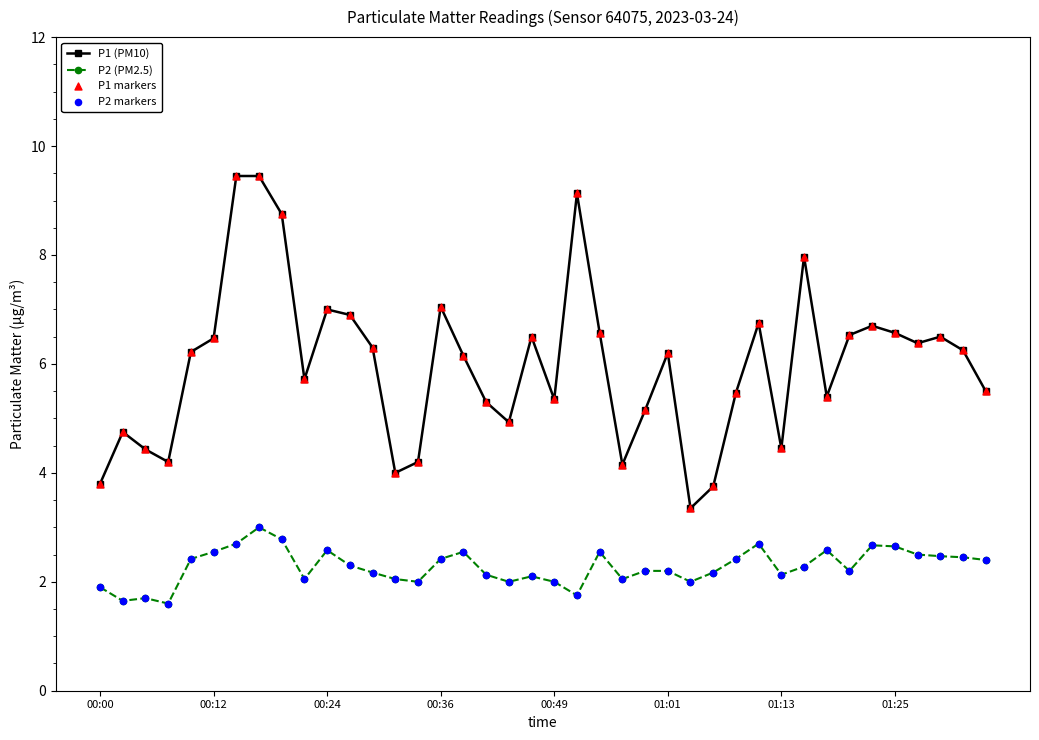

Which series has the widest spread of values?

P1 (PM10)